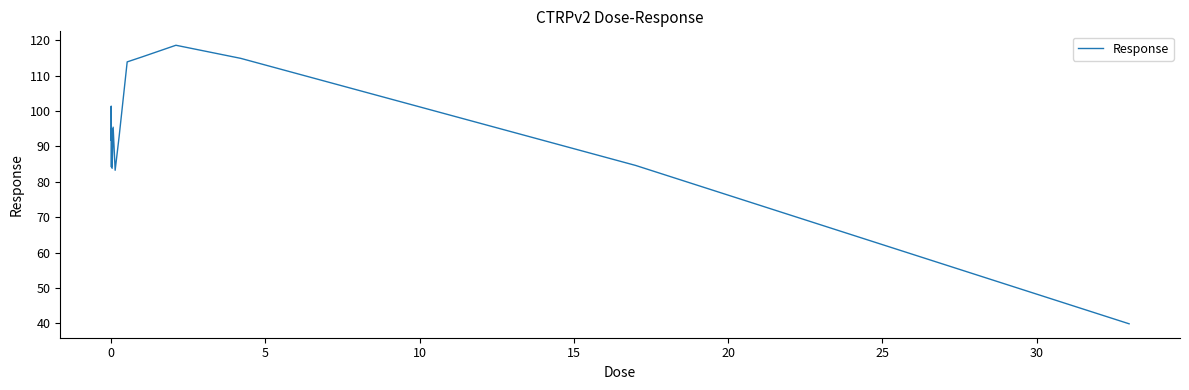

What is the maximum value shown in the chart?

118.6